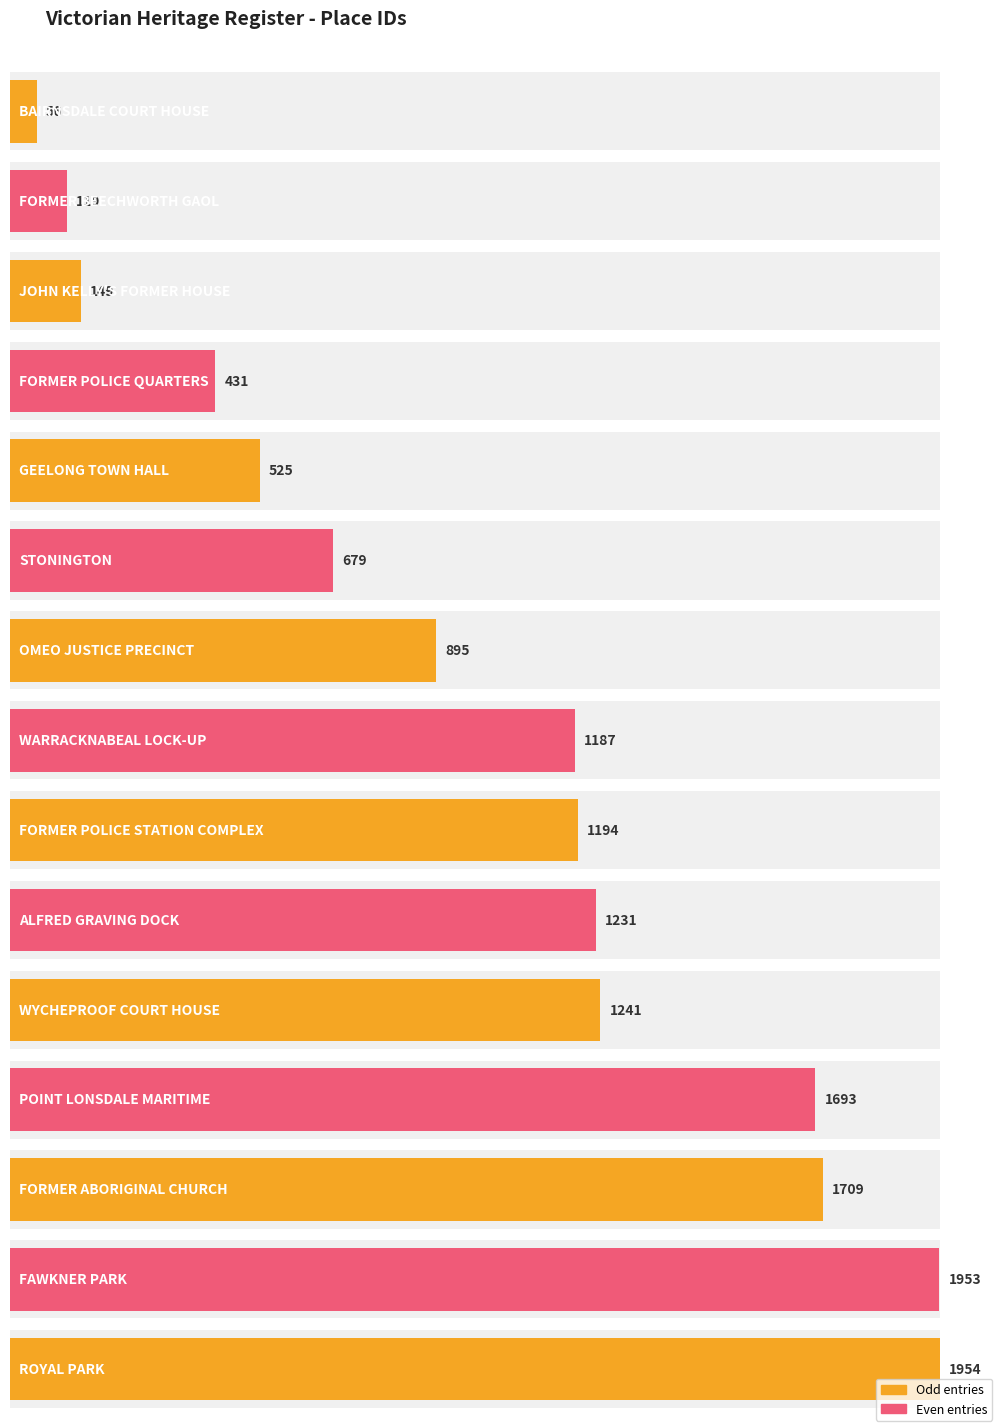

Reading left to right, transcribe all the data shown in this chart.

56	119	149	431	525	679	895	1187	1194	1231	1241	1693	1709	1953	1954